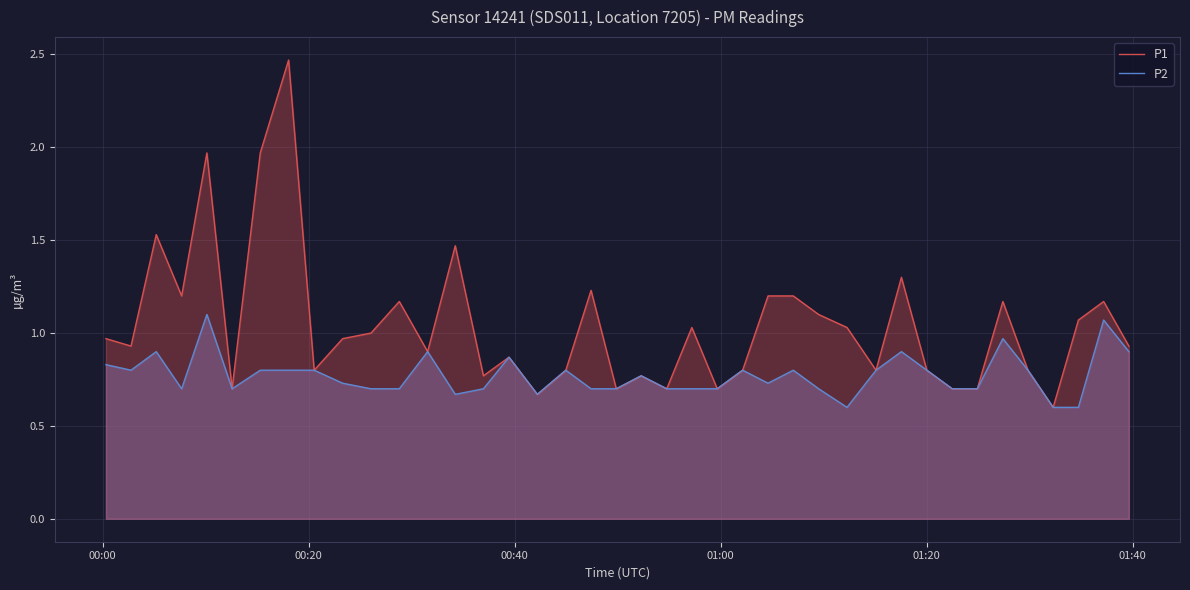

List the series in order of their peak value, lowest first.

P2, P1